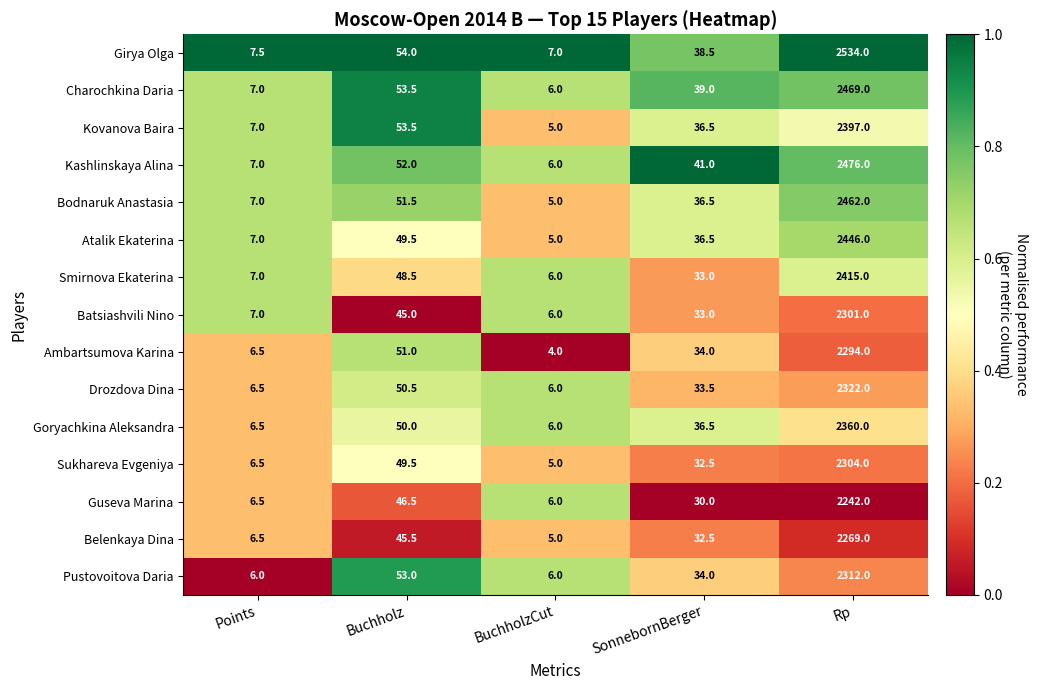

What is the greatest value displayed?

2534.0